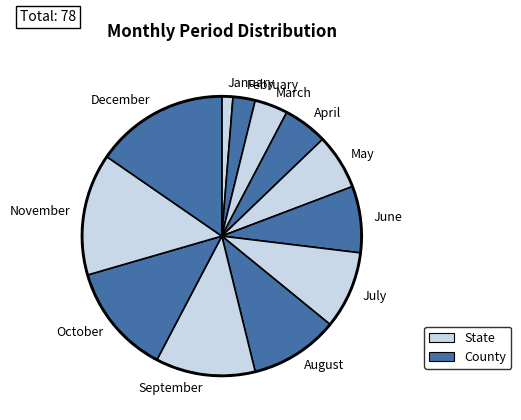

Rank the categories by value from highest to lowest.

December, November, October, September, August, July, June, May, April, March, February, January